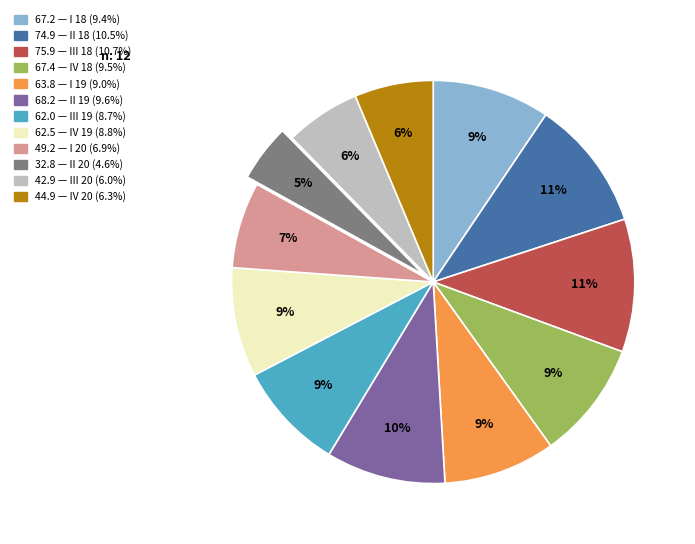

To the nearest percent, what is the average slice percentage?

8%